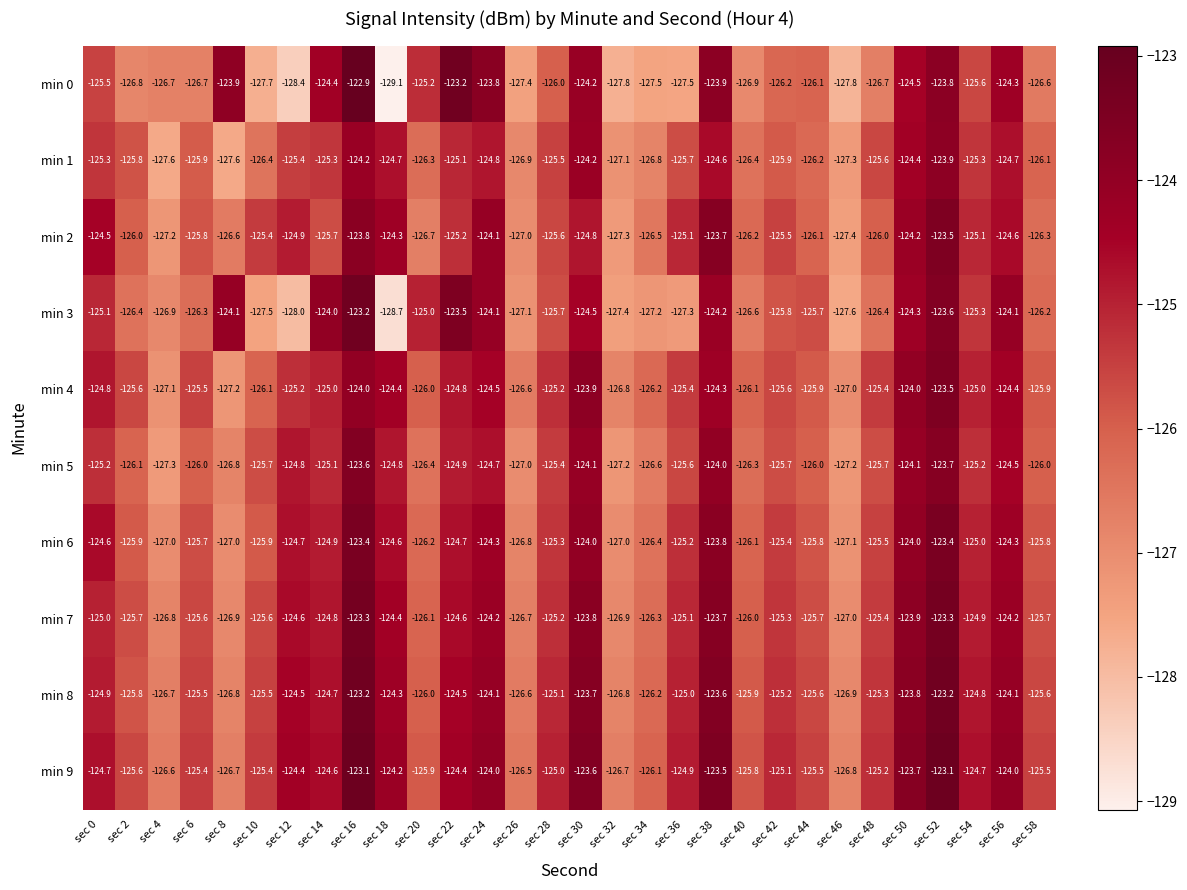

Between sec 18 and sec 30, which series saw the biggest shift?

min 0